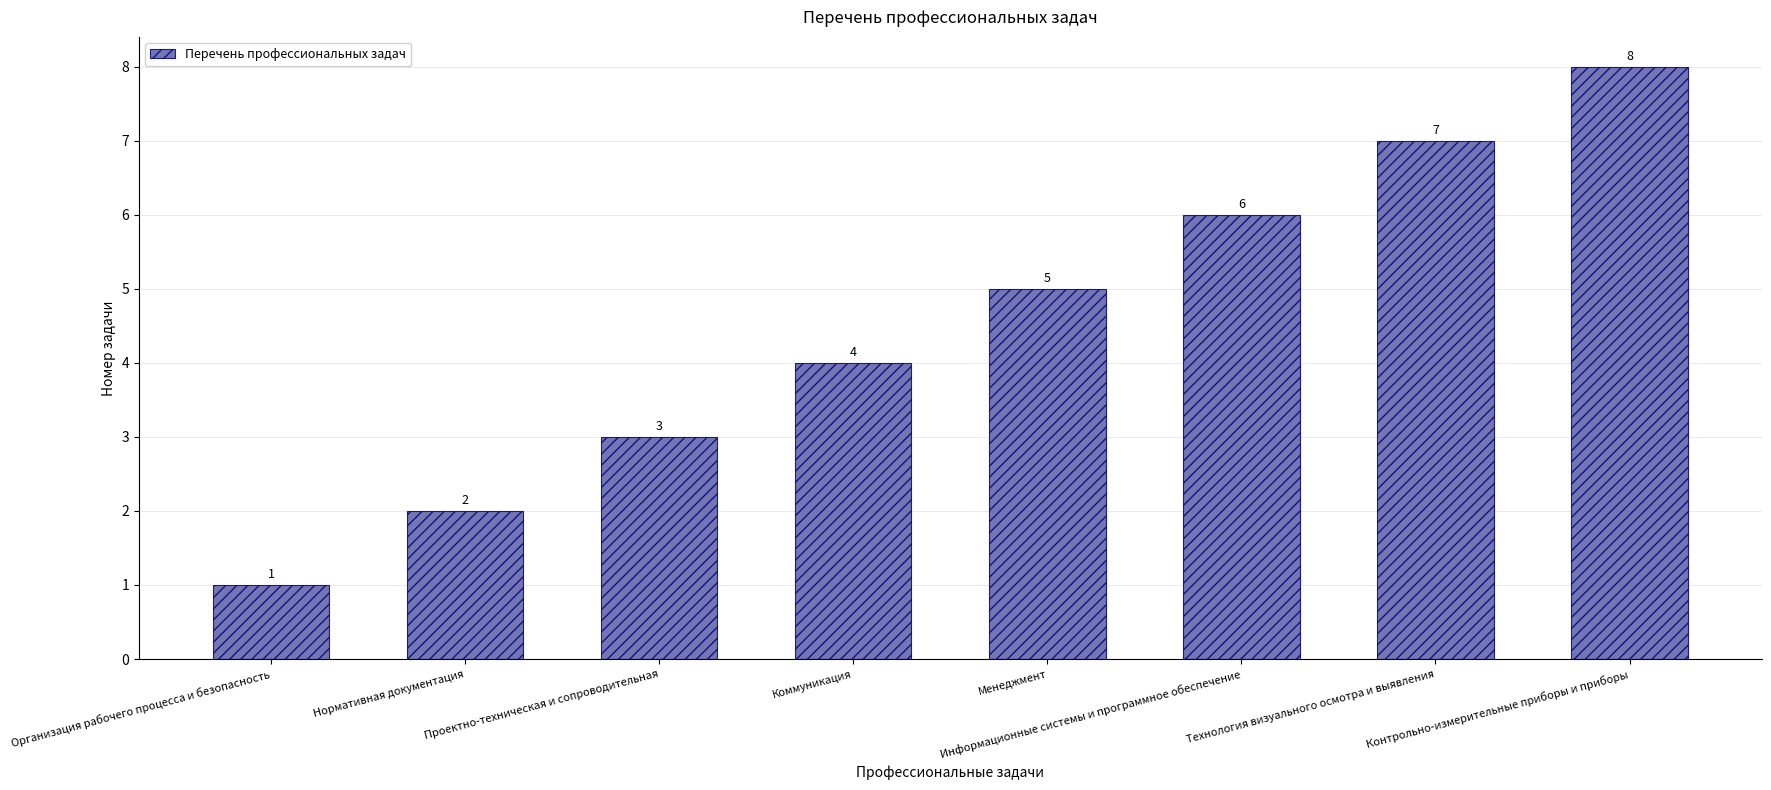

What is the difference between the values at Контрольно-измерительные приборы и приборы and Проектно-техническая и сопроводительная?

5